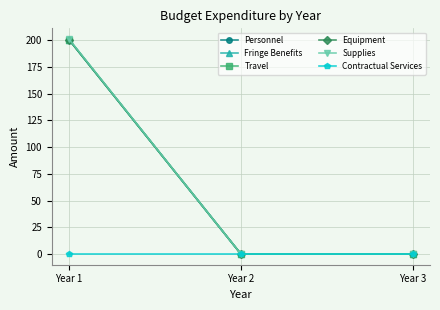

At which category is the sum across all series the highest?

Year 1